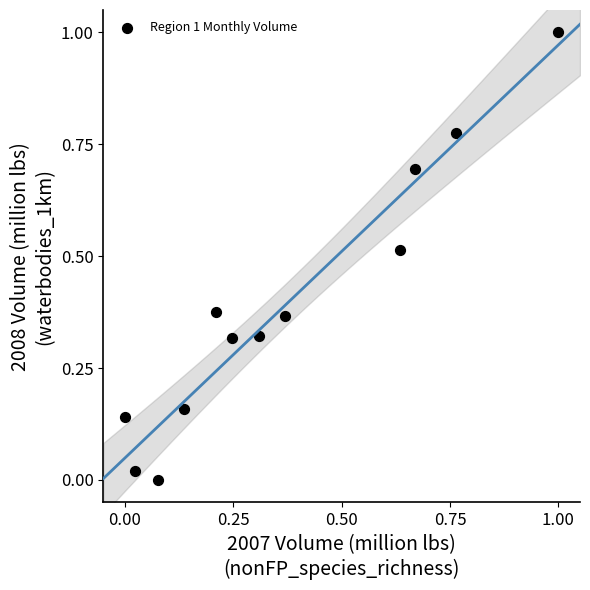

What is the range of X values (max minus min)?

1.0